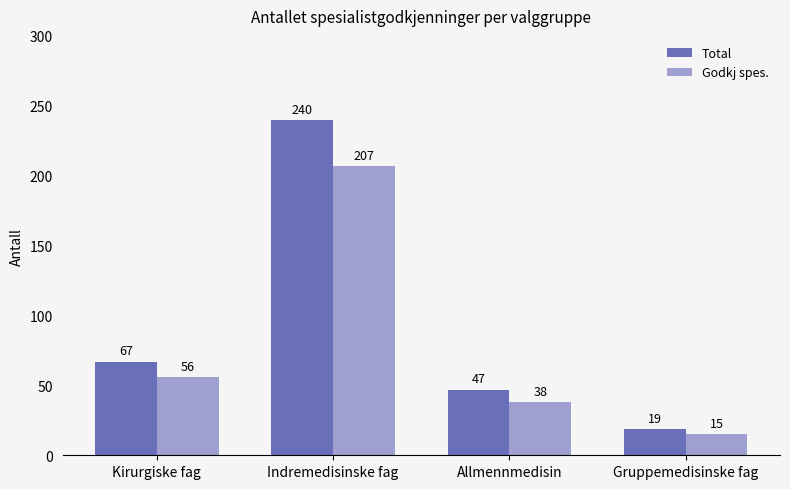

What are all the series names shown in the legend?

Total, Godkj spes.